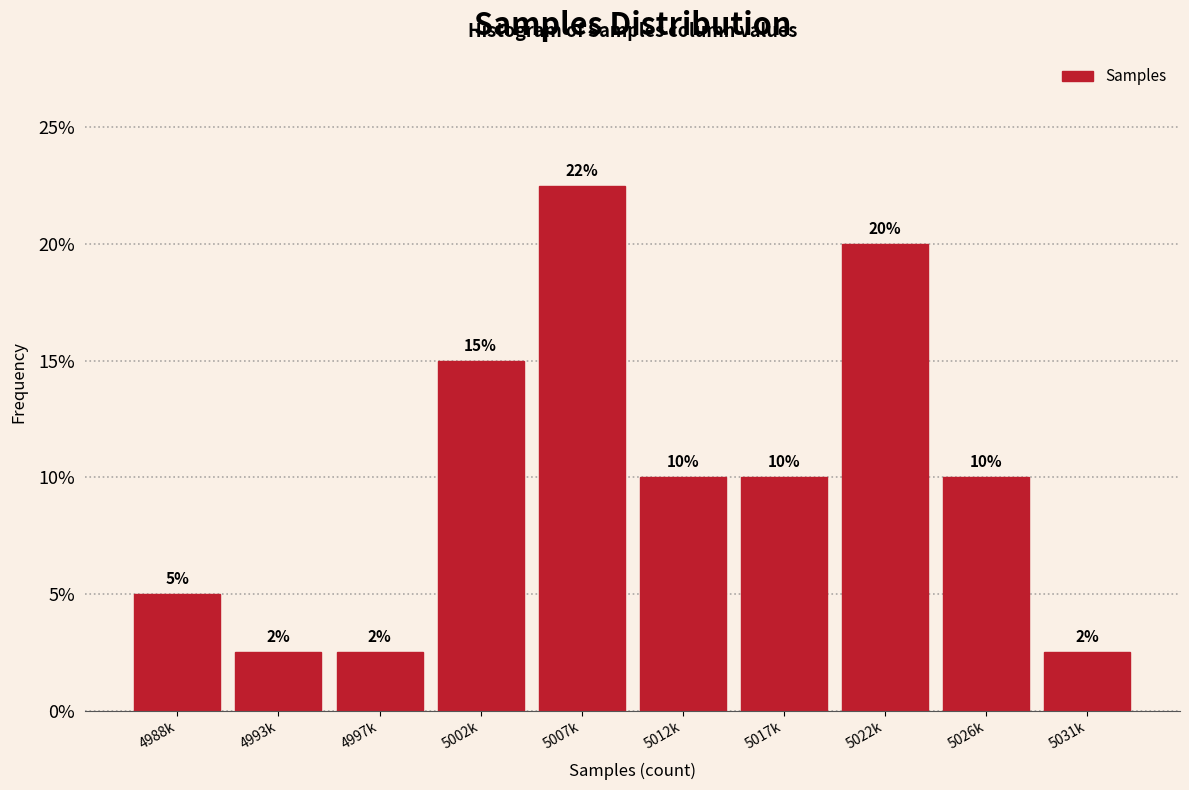

Which category has the highest value across all series?

5007k